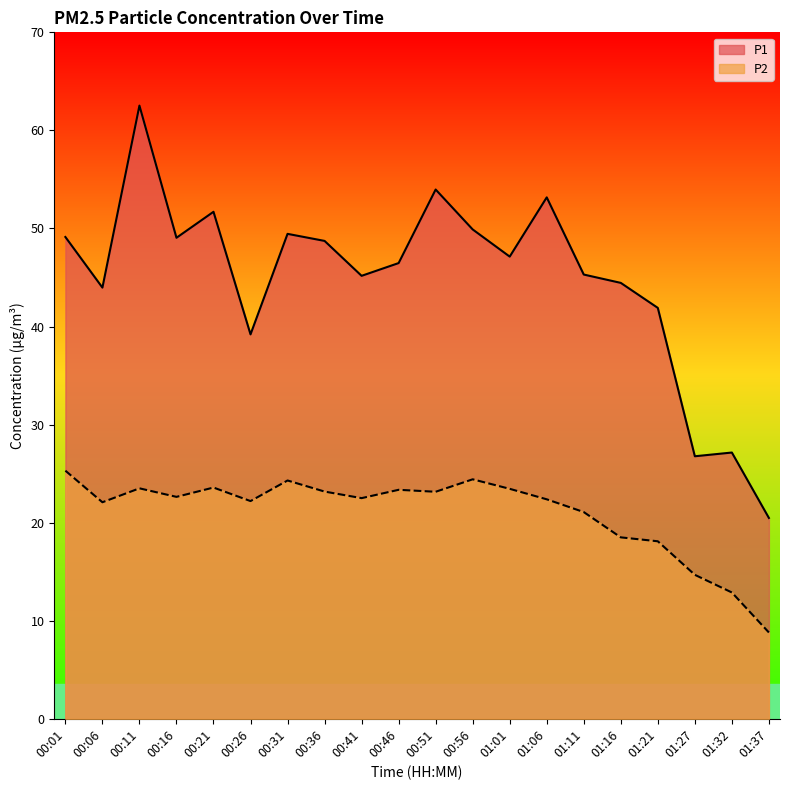

At which category does P1 reach its first local peak?

00:11